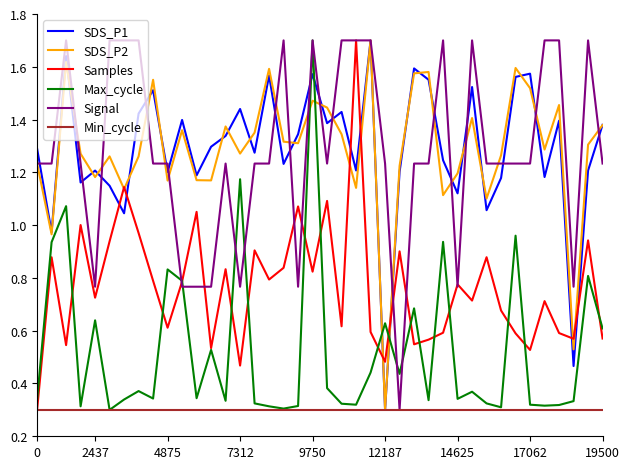

What is the maximum value for SDS_P1?

1.7